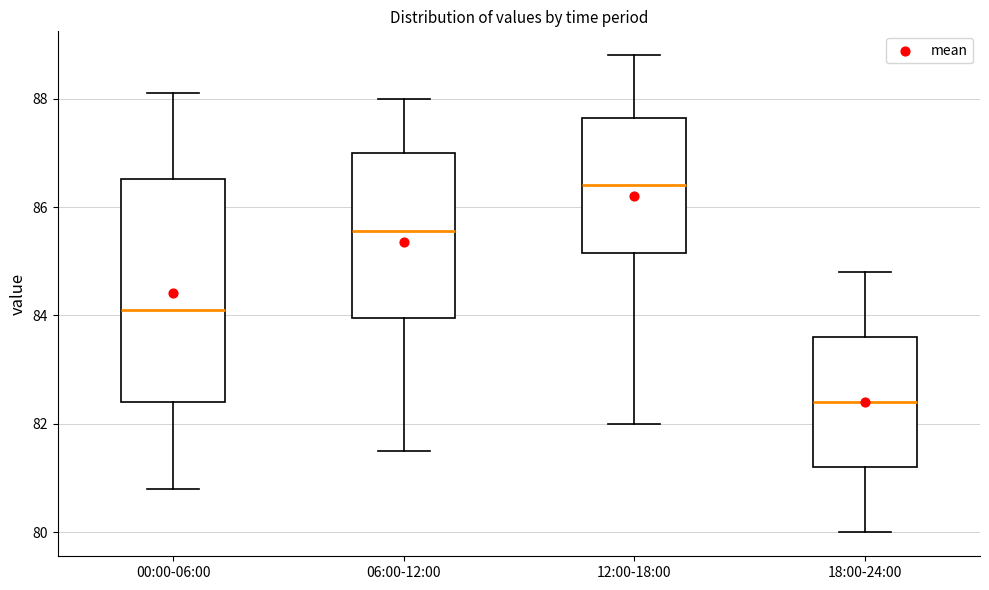

Comparing the boxes themselves (not the whiskers), which one is the tallest?

00:00-06:00